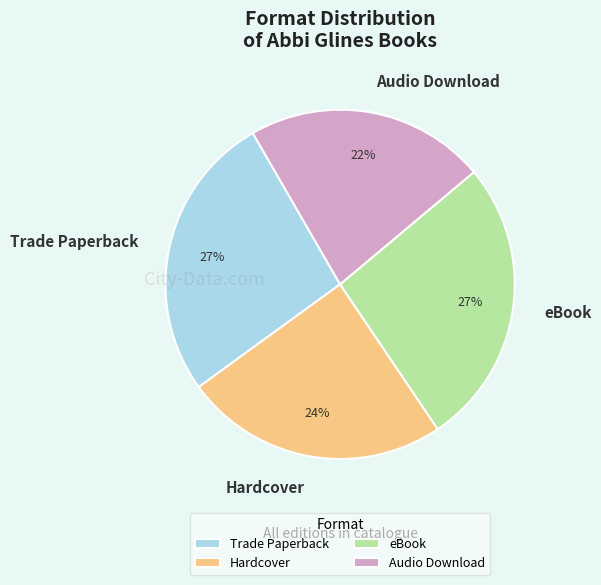

Combined, do Audio Download and Hardcover account for over 50%?

No